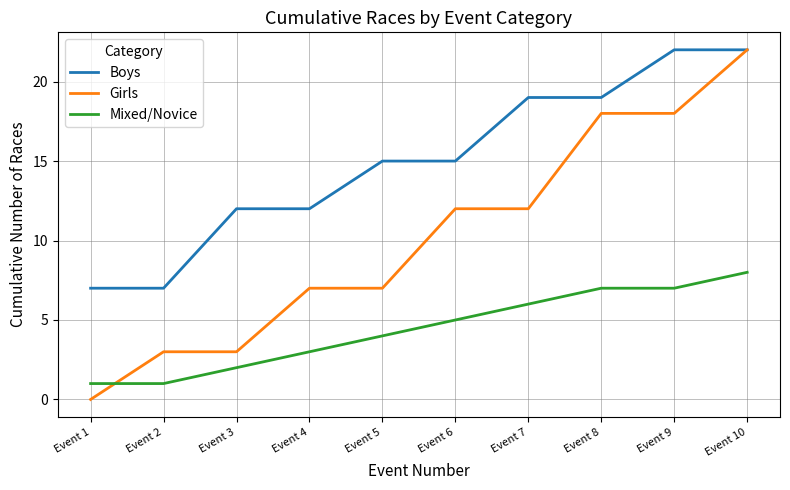

Where do Mixed/Novice and Girls first cross each other?

Event 1 and Event 2